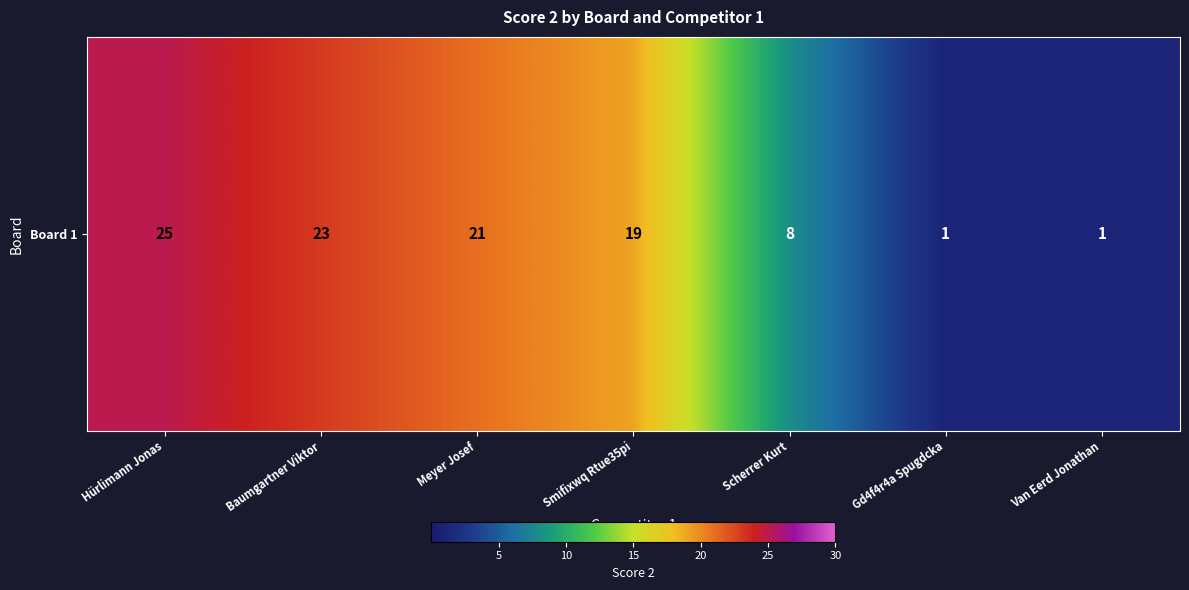

True or false: the data shows 21 at Meyer Josef.

True